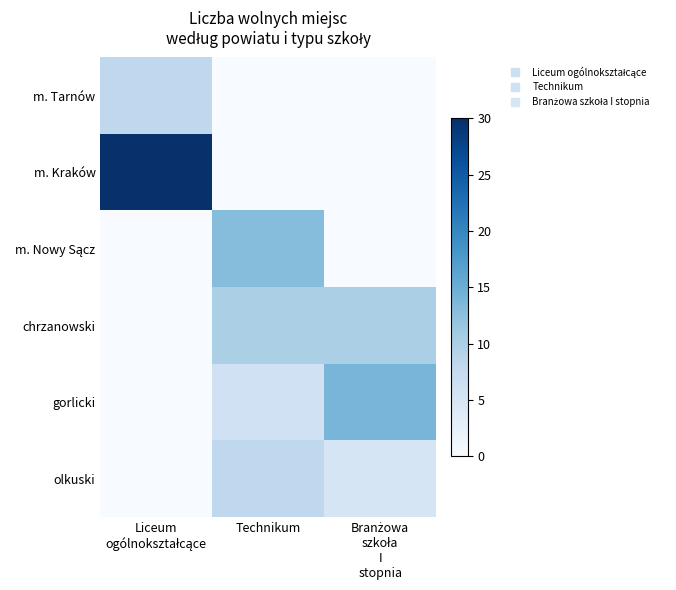

Which series has the largest range (max minus min)?

m. Kraków